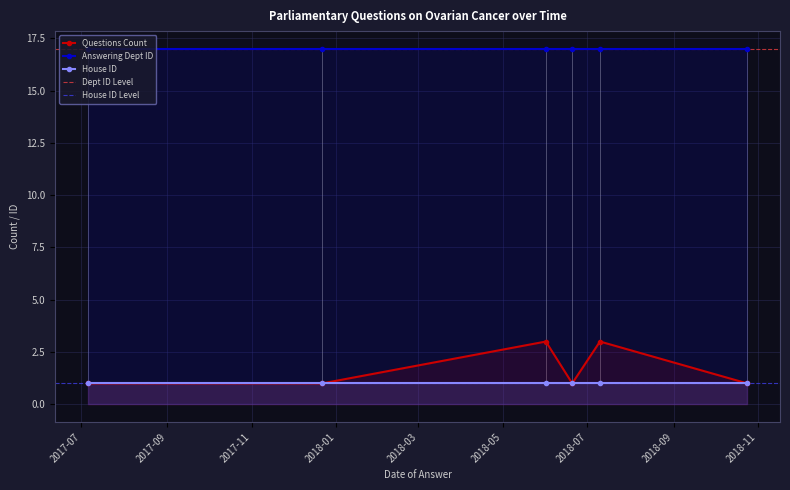

At which label does Answering Dept ID reach its minimum?

2017-07-06